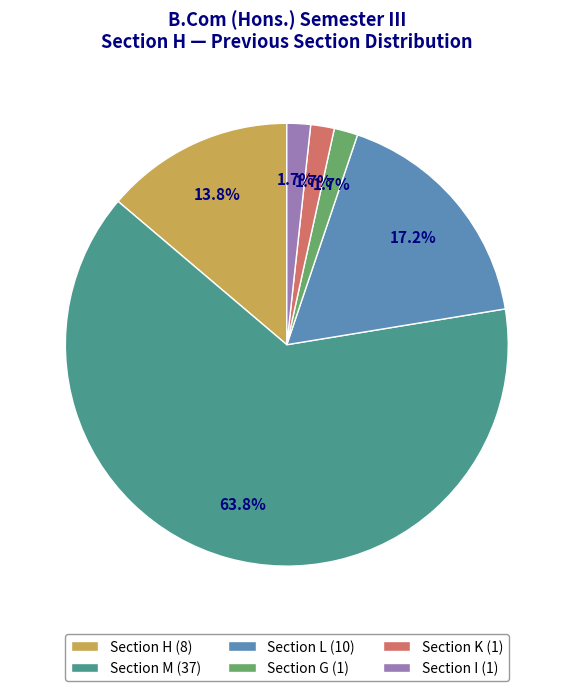

What percentage is NOT represented by Section L (10)?

82.8%